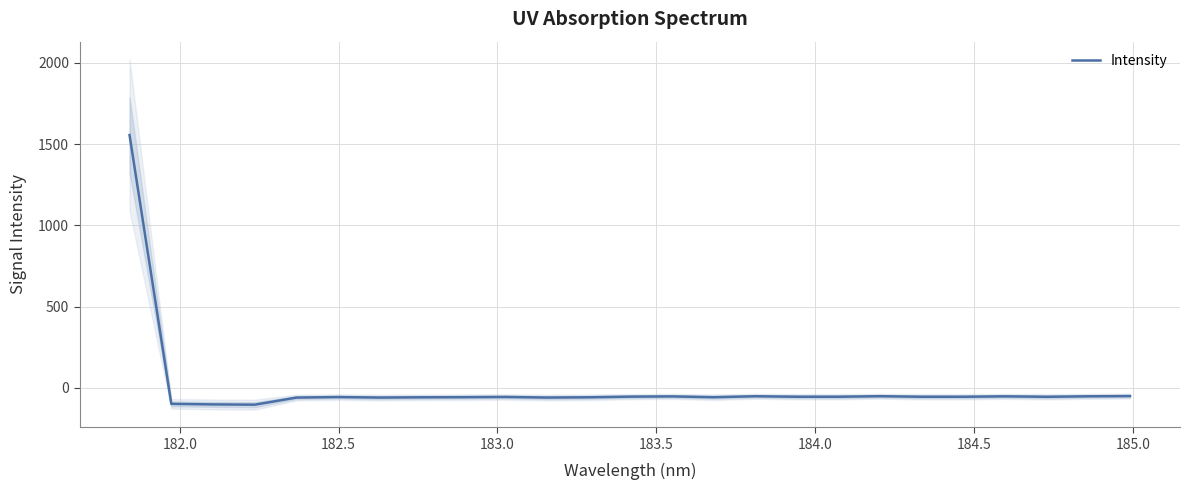

What is the lowest value of the Intensity series?

-103.3